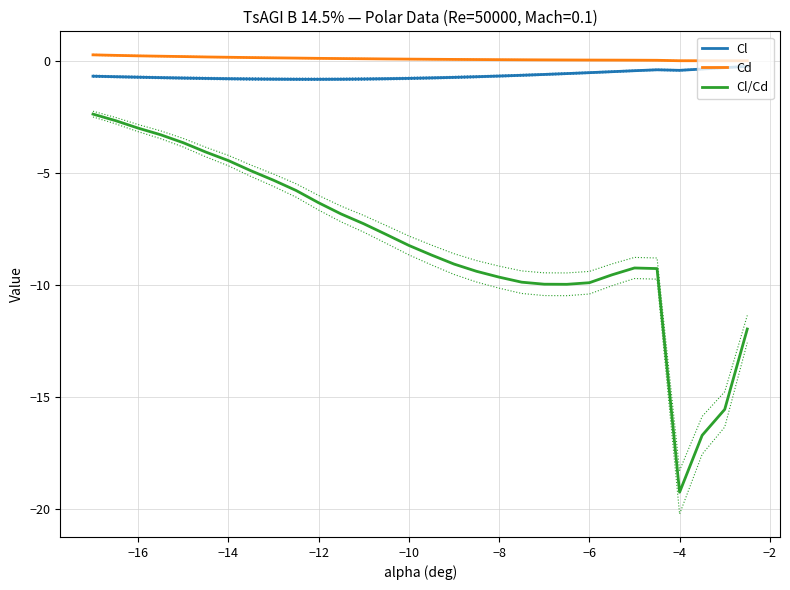

Which series has the largest total across all categories?

Cd